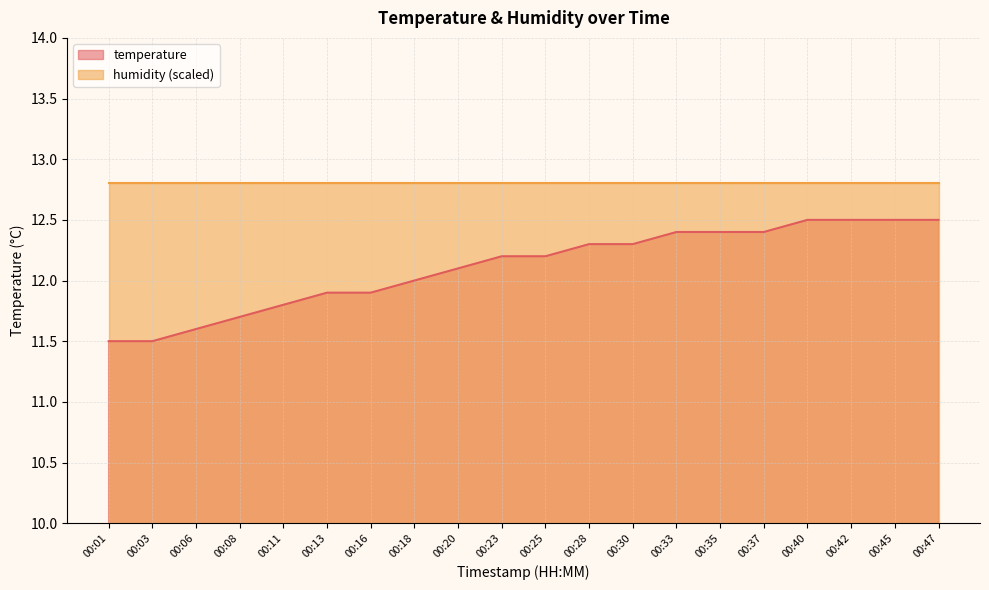

At which label is the value closest to 12?

00:18